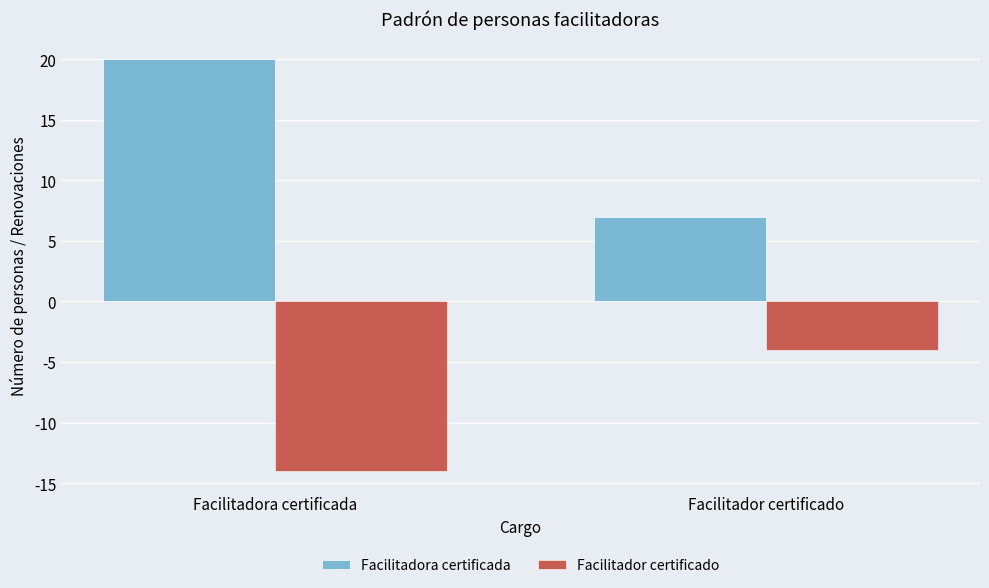

How many bars are there in total?

4